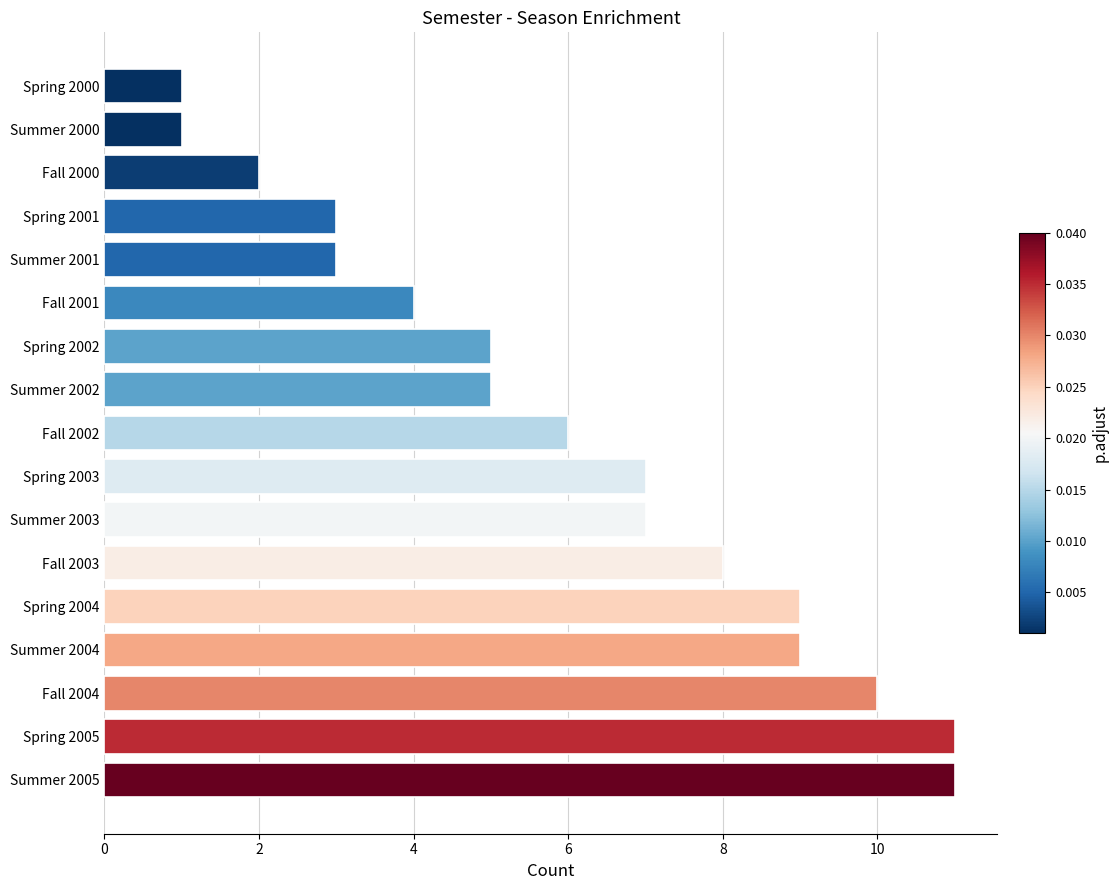

What is the greatest value displayed?

11